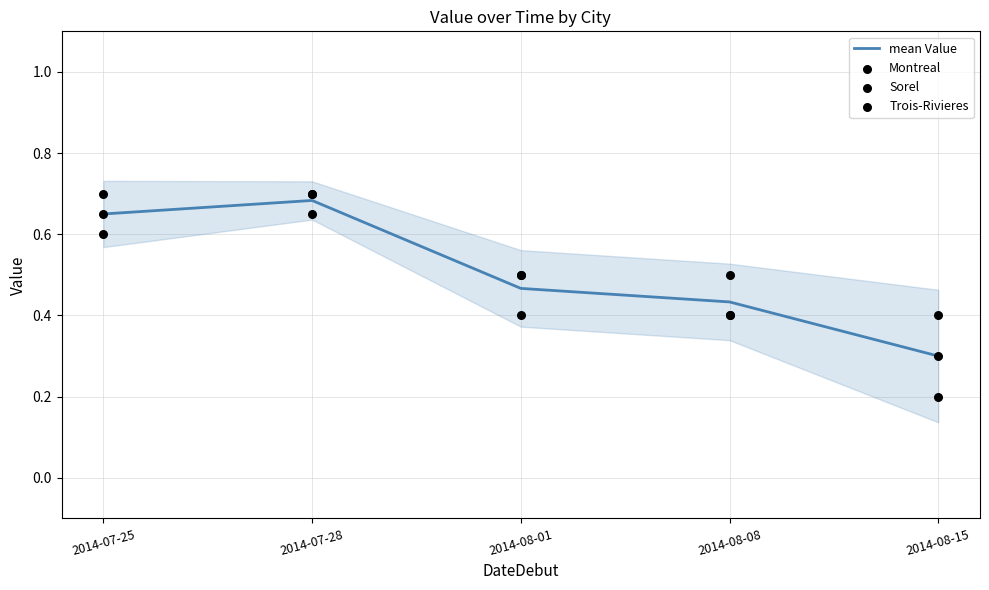

Which series has the largest total across all categories?

Sorel